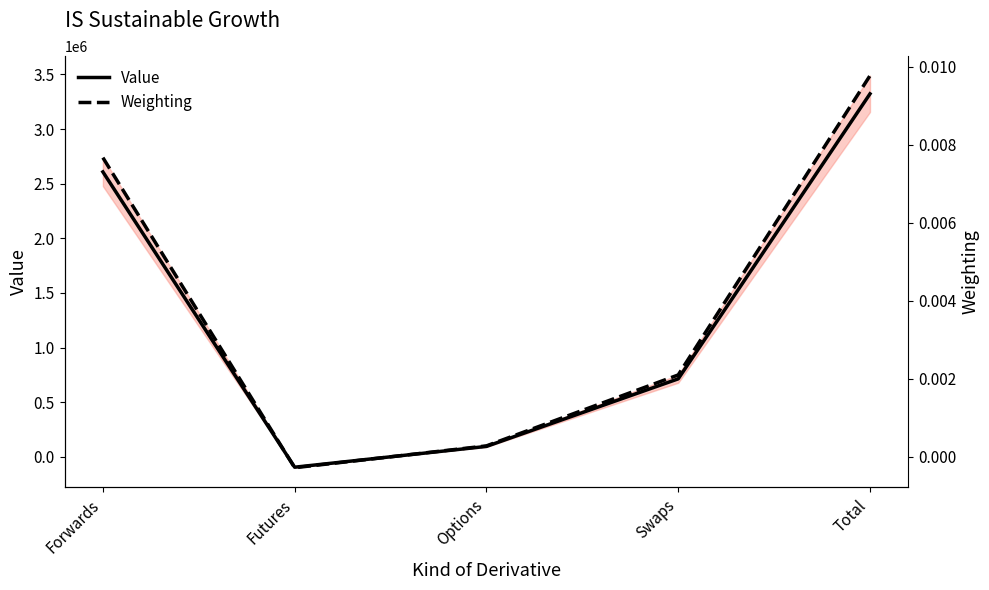

After their last crossing, which series has the higher values: Weighting or Value?

Value